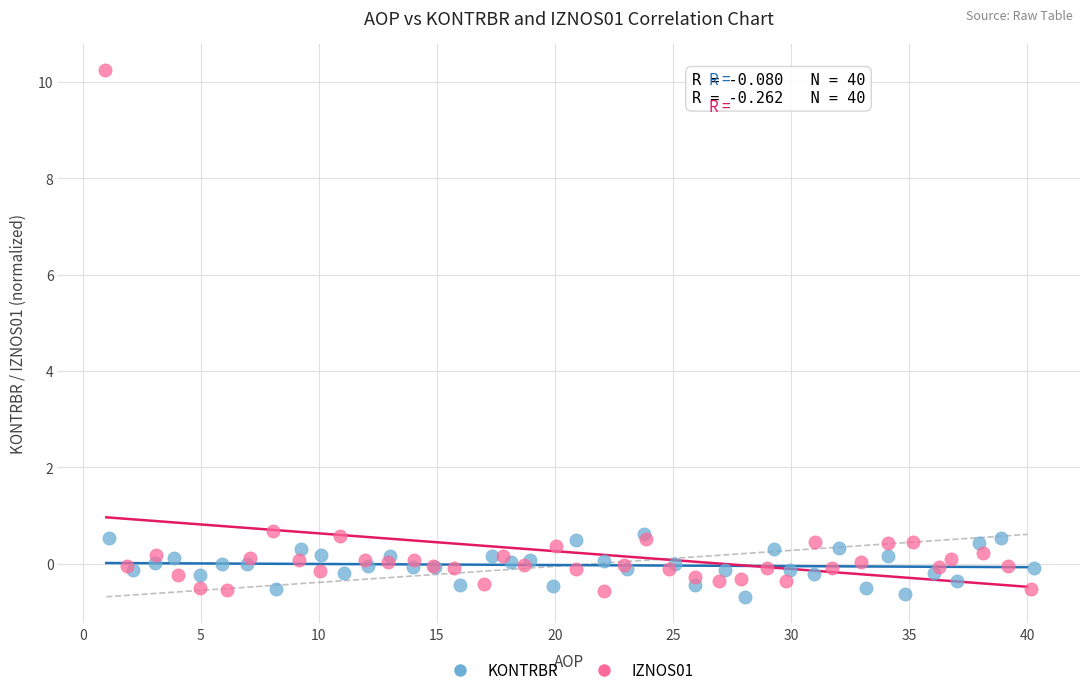

Which series has the widest spread of Y values?

IZNOS01